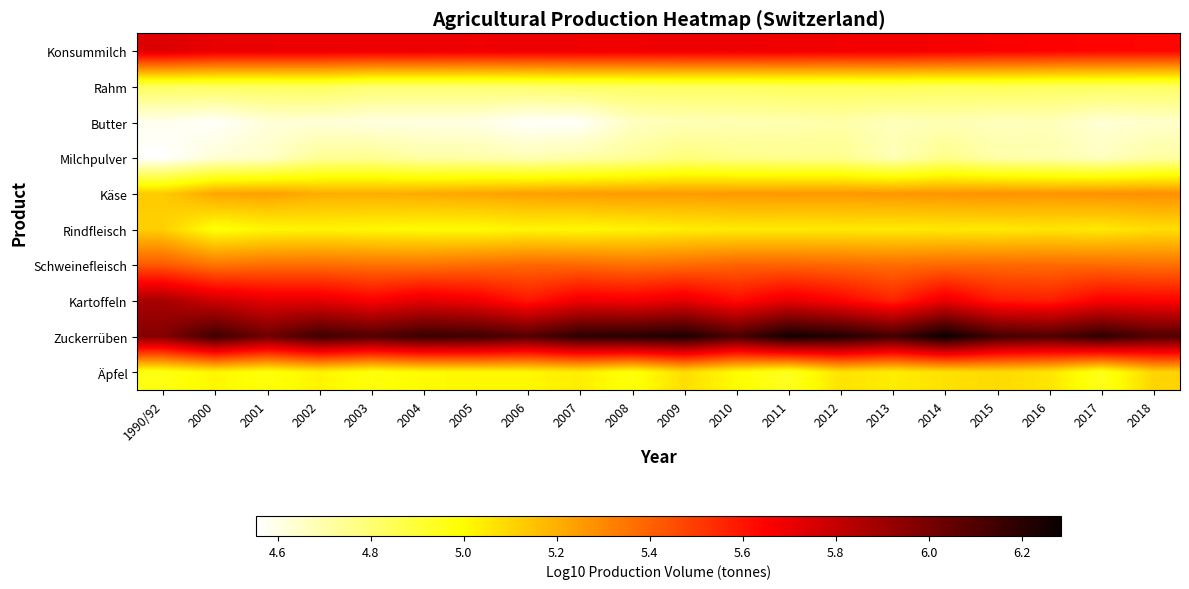

Reading left to right, list all the values displayed in this chart.

Konsummilch: 1990/92=5.7	2000=5.7	2001=5.7	2002=5.7	2003=5.7	2004=5.7	2005=5.7	2006=5.7	2007=5.7	2008=5.7	2009=5.7	2010=5.7	2011=5.7	2012=5.7	2013=5.7	2014=5.7	2015=5.7	2016=5.7	2017=5.6	2018=5.6
Rahm: 1990/92=4.8	2000=4.8	2001=4.8	2002=4.8	2003=4.8	2004=4.8	2005=4.8	2006=4.8	2007=4.8	2008=4.8	2009=4.8	2010=4.8	2011=4.8	2012=4.8	2013=4.9	2014=4.8	2015=4.8	2016=4.8	2017=4.8	2018=4.8
Butter: 1990/92=4.6	2000=4.6	2001=4.6	2002=4.6	2003=4.6	2004=4.6	2005=4.6	2006=4.6	2007=4.6	2008=4.7	2009=4.7	2010=4.7	2011=4.7	2012=4.7	2013=4.7	2014=4.7	2015=4.7	2016=4.7	2017=4.6	2018=4.6
Milchpulver: 1990/92=4.6	2000=4.6	2001=4.6	2002=4.7	2003=4.7	2004=4.7	2005=4.7	2006=4.7	2007=4.7	2008=4.7	2009=4.8	2010=4.8	2011=4.8	2012=4.7	2013=4.7	2014=4.8	2015=4.7	2016=4.7	2017=4.7	2018=4.7
Käse: 1990/92=5.1	2000=5.2	2001=5.2	2002=5.2	2003=5.2	2004=5.2	2005=5.2	2006=5.2	2007=5.2	2008=5.3	2009=5.3	2010=5.3	2011=5.3	2012=5.3	2013=5.3	2014=5.3	2015=5.3	2016=5.3	2017=5.3	2018=5.3
Rindfleisch: 1990/92=5.1	2000=5.0	2001=5.0	2002=5.0	2003=5.0	2004=5.0	2005=5.0	2006=5.0	2007=5.0	2008=5.0	2009=5.0	2010=5.0	2011=5.0	2012=5.1	2013=5.0	2014=5.1	2015=5.0	2016=5.1	2017=5.0	2018=5.1
Schweinefleisch: 1990/92=5.4	2000=5.4	2001=5.4	2002=5.4	2003=5.4	2004=5.4	2005=5.4	2006=5.4	2007=5.4	2008=5.4	2009=5.4	2010=5.4	2011=5.4	2012=5.4	2013=5.4	2014=5.4	2015=5.4	2016=5.4	2017=5.4	2018=5.4
Kartoffeln: 1990/92=5.9	2000=5.8	2001=5.7	2002=5.7	2003=5.7	2004=5.7	2005=5.7	2006=5.6	2007=5.7	2008=5.7	2009=5.7	2010=5.6	2011=5.7	2012=5.7	2013=5.6	2014=5.7	2015=5.6	2016=5.6	2017=5.7	2018=5.7
Zuckerrüben: 1990/92=6.0	2000=6.1	2001=6.0	2002=6.1	2003=6.1	2004=6.2	2005=6.1	2006=6.1	2007=6.2	2008=6.2	2009=6.2	2010=6.1	2011=6.3	2012=6.2	2013=6.1	2014=6.3	2015=6.1	2016=6.1	2017=6.2	2018=6.1
Äpfel: 1990/92=5.0	2000=5.0	2001=5.0	2002=5.0	2003=5.0	2004=5.0	2005=5.0	2006=5.0	2007=5.0	2008=5.0	2009=5.1	2010=5.0	2011=4.9	2012=5.1	2013=5.0	2014=5.1	2015=5.1	2016=5.1	2017=4.9	2018=5.1